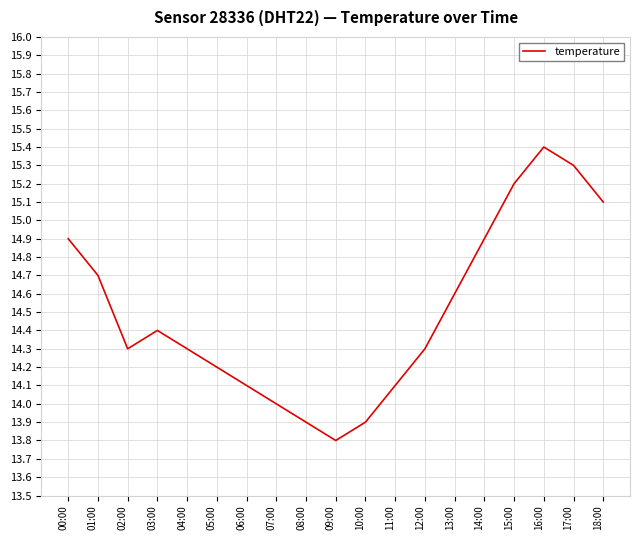

Which label corresponds to the smallest value in the chart?

09:00